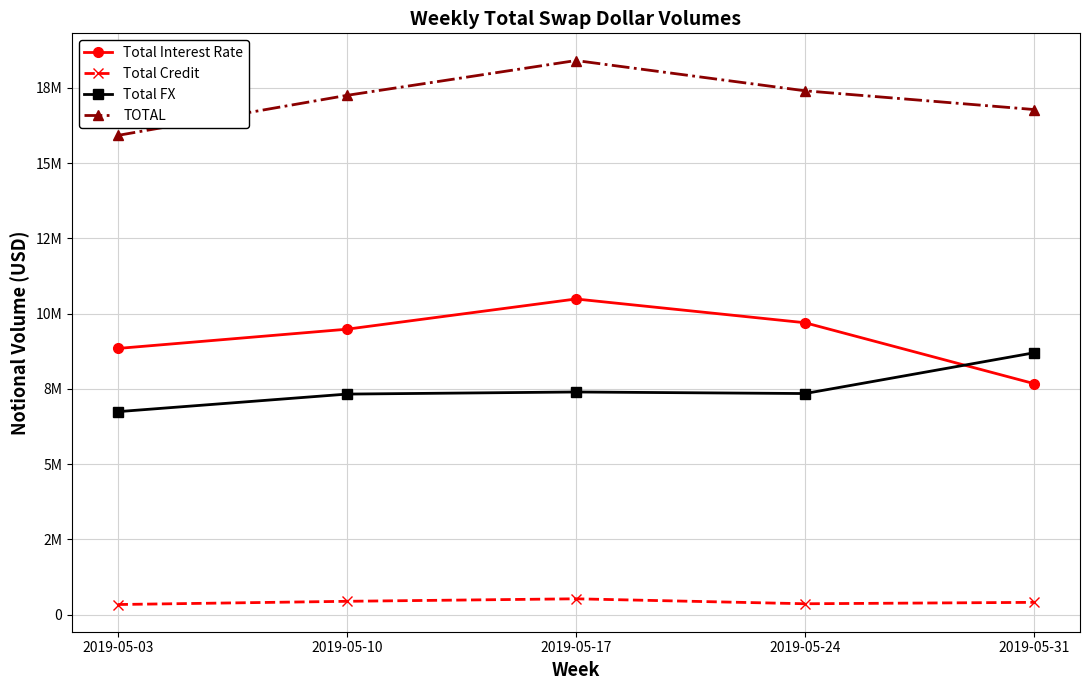

At which label does Total FX reach its peak?

2019-05-31